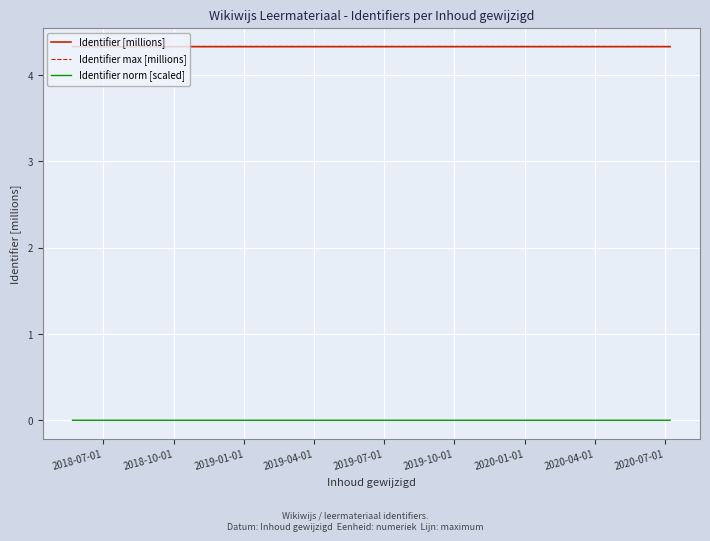

What position from the left is 2019-07-01?

5